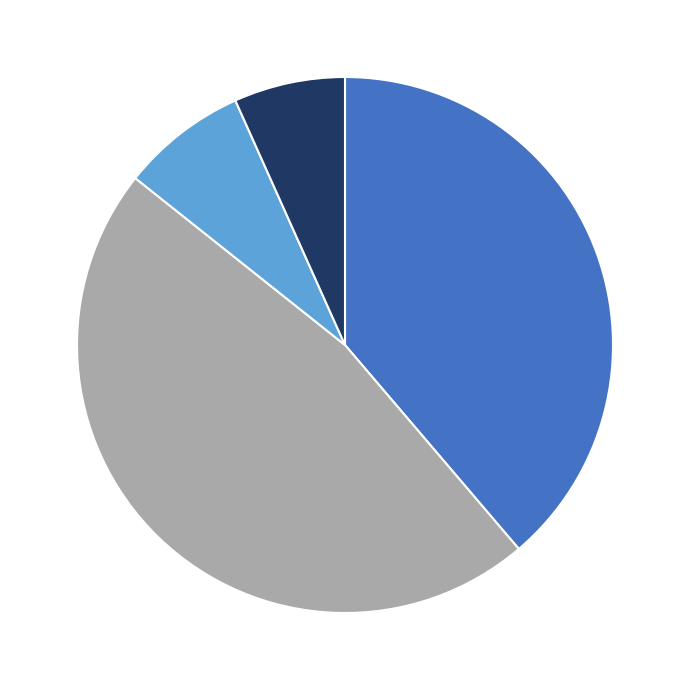

Is there a majority slice in this chart?

No